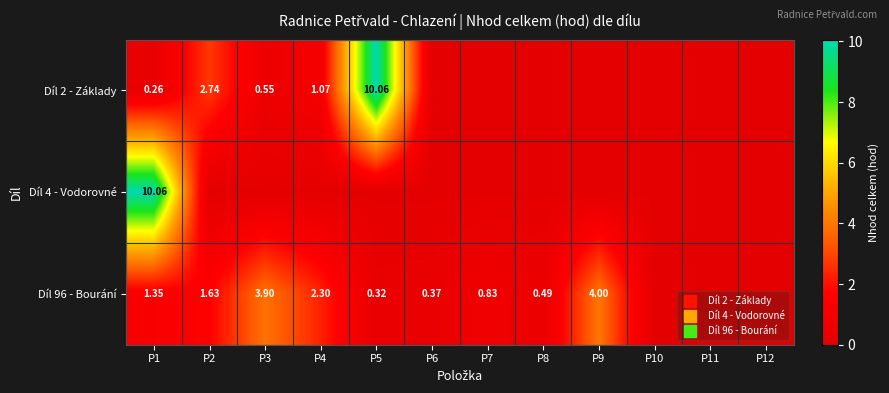

What is the highest value of the Díl 4 - Vodorovné series?

10.1